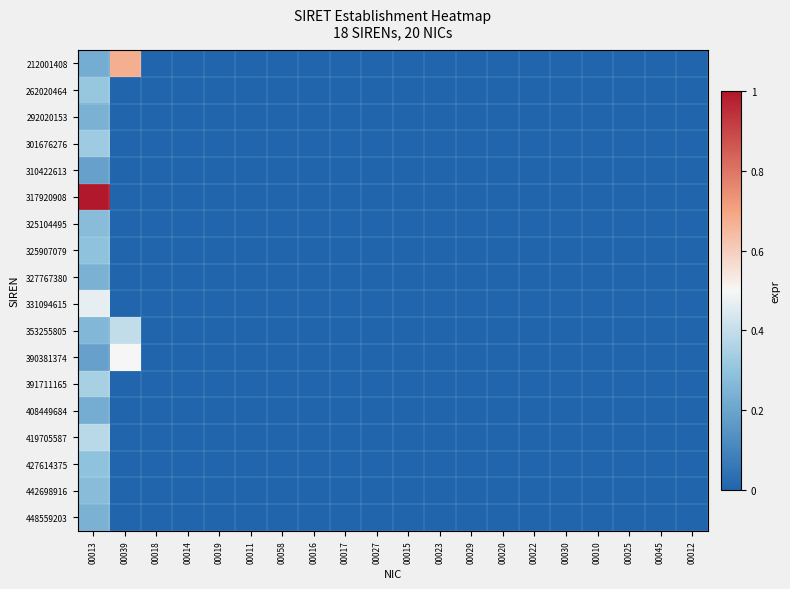

How many series are shown in this chart?

18